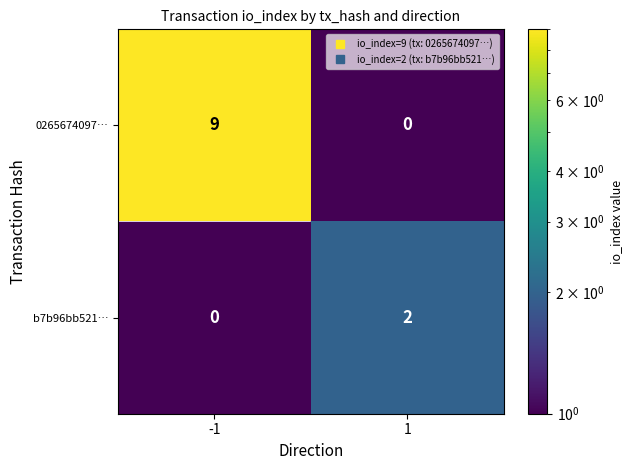

Rank the series by their maximum value, from highest to lowest.

0265674097…, b7b96bb521…